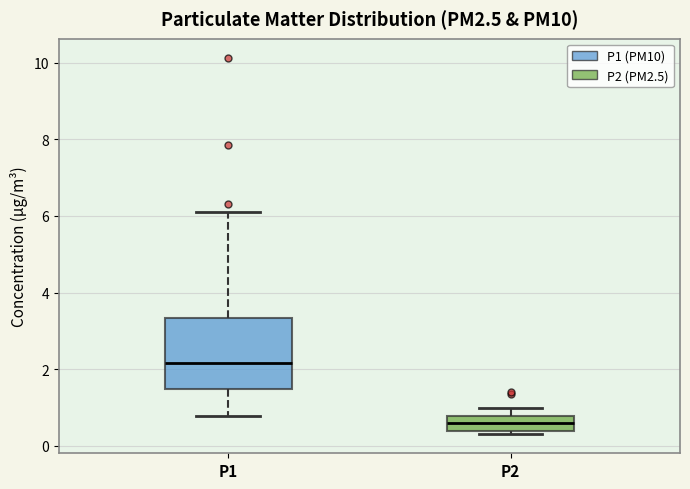

Which box's median line is the highest?

P1